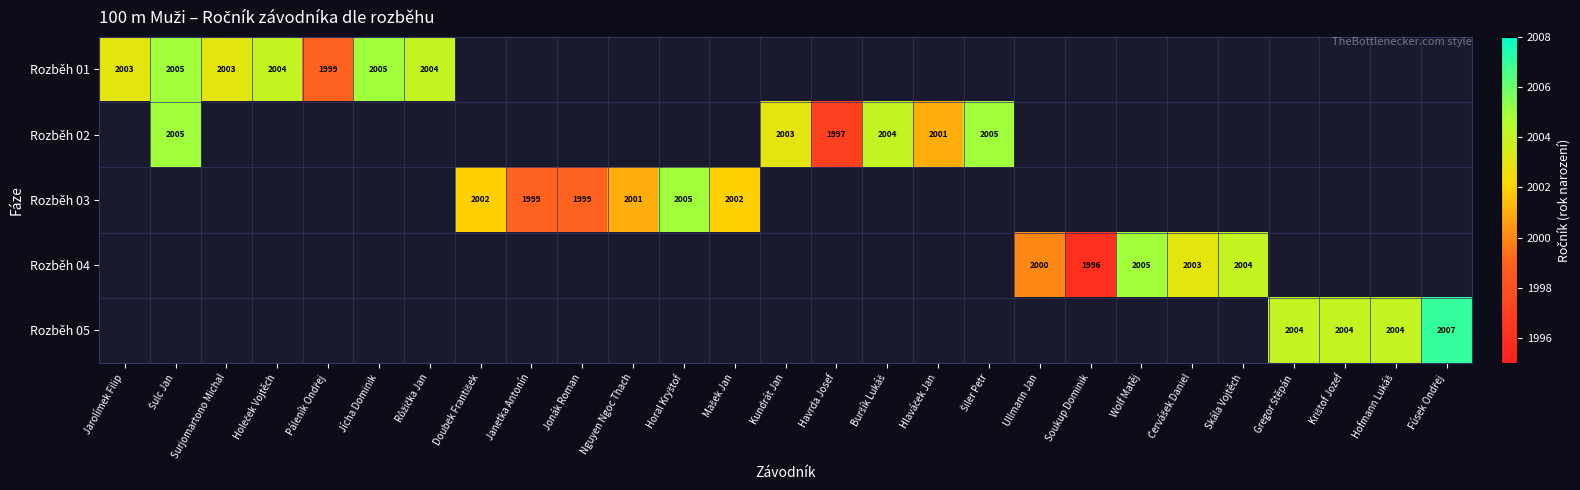

Which series has the largest range (max minus min)?

Rozběh 05